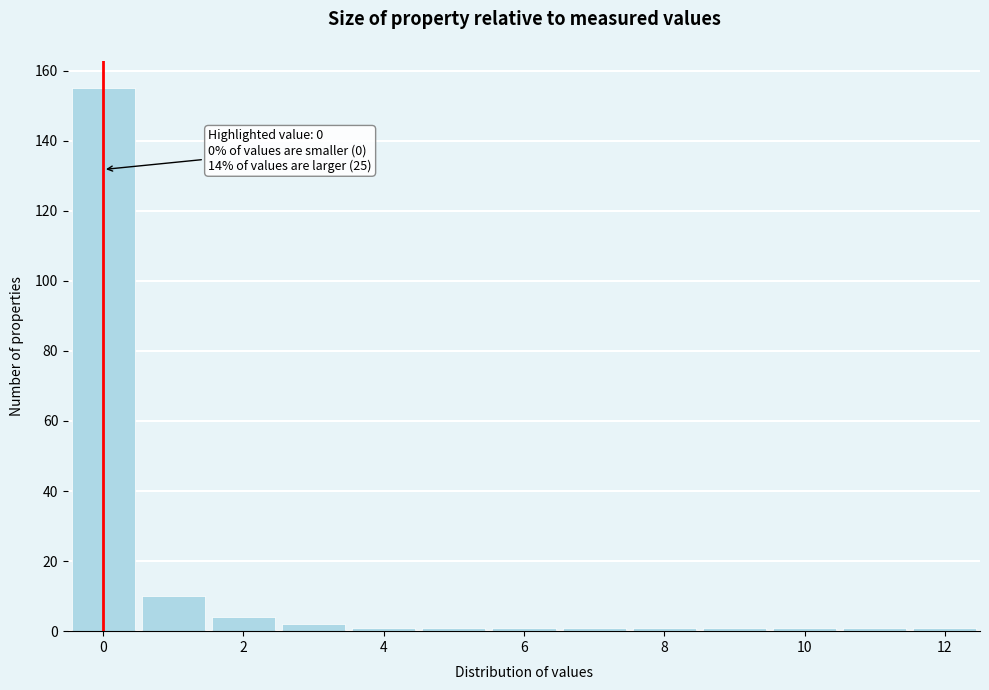

Which range on the x-axis has the tallest bar?

-0.5 to 0.5